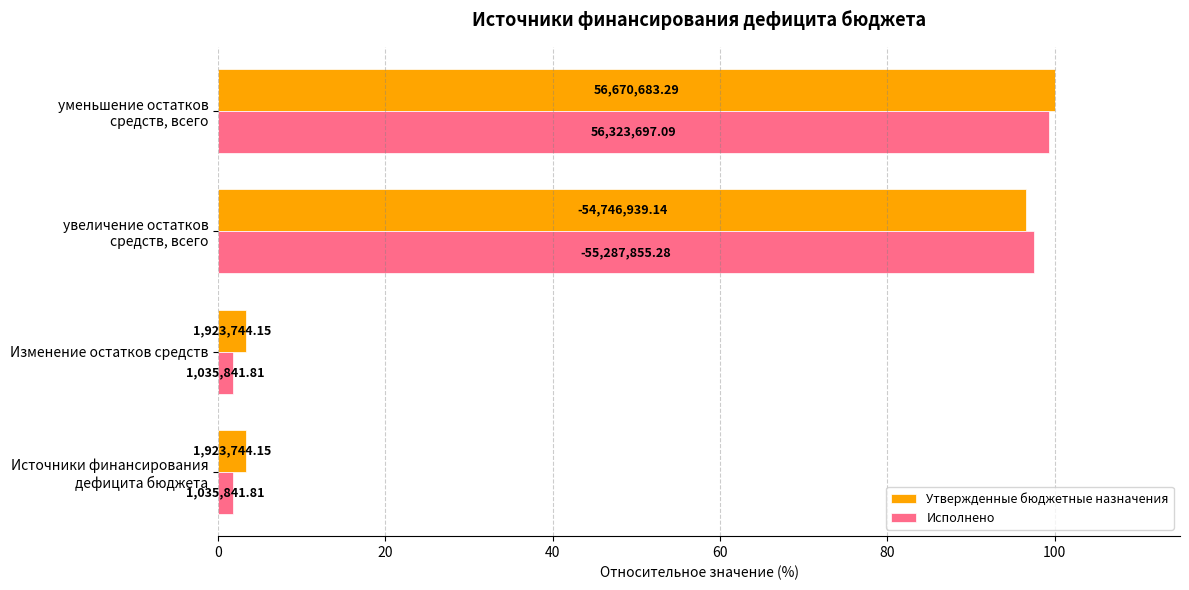

What are all the series names shown in the legend?

Утвержденные бюджетные назначения, Исполнено